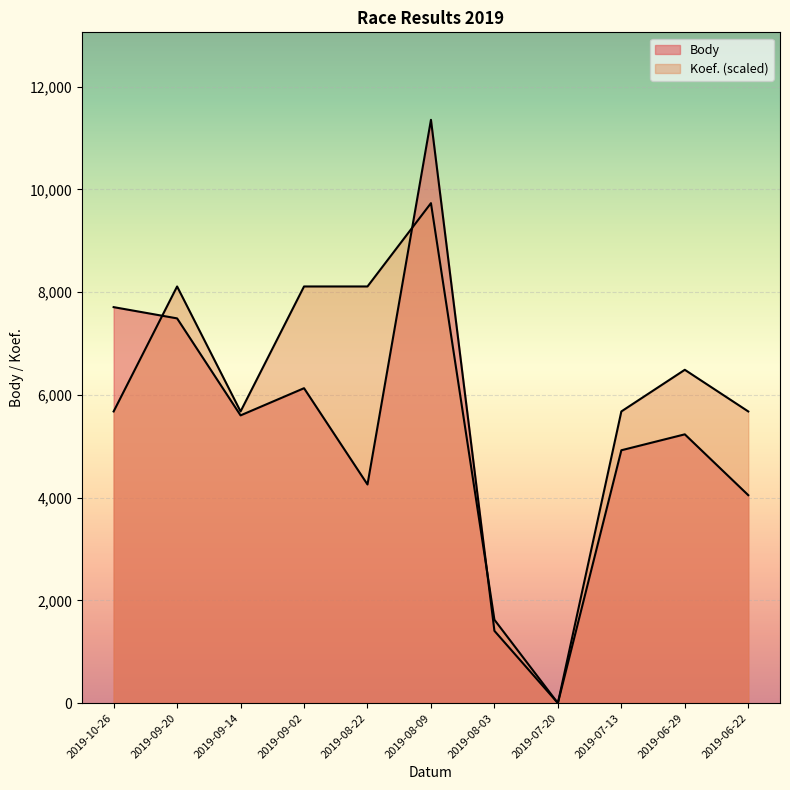

Rank the series by their average value, from highest to lowest.

Koef., Body